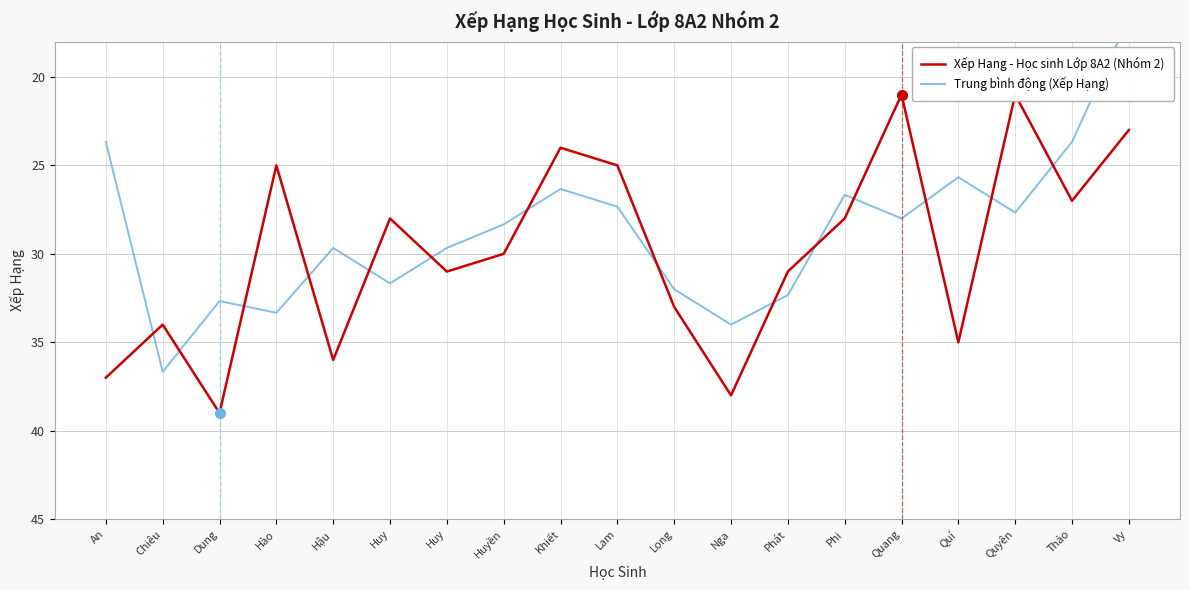

What are all the series names shown in the legend?

Xếp Hạng - Học sinh Lớp 8A2 (Nhóm 2), Trung bình động (Xếp Hạng)